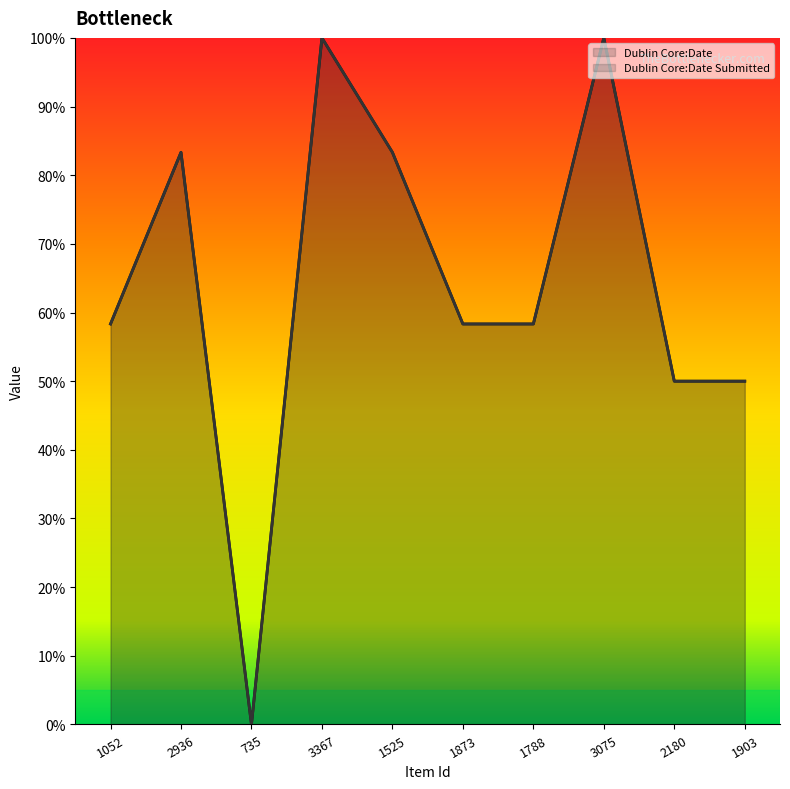

The Dublin Core:Date Submitted series shows 0.2 at 1525. True or false?

False